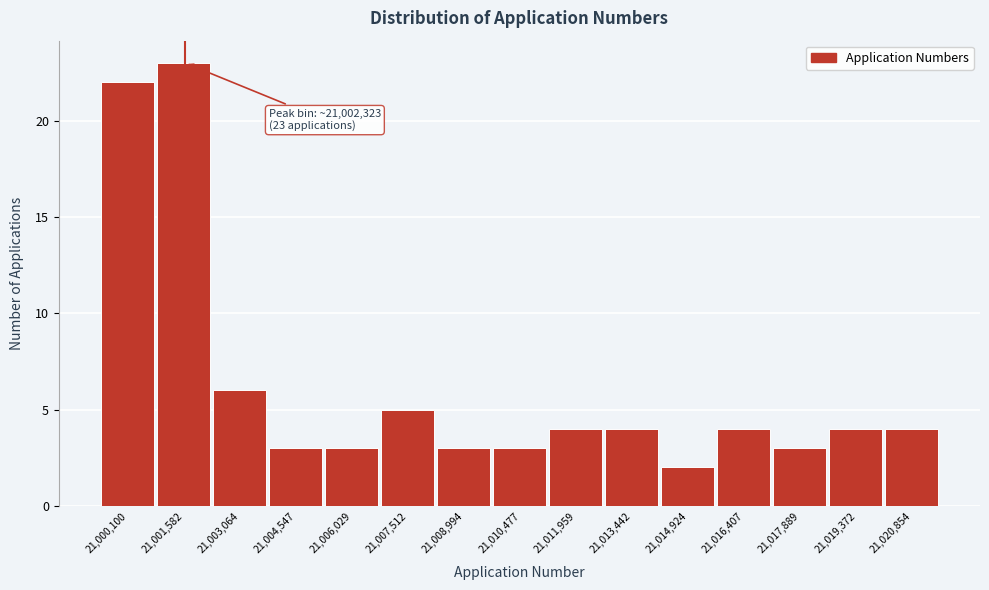

Reading right to left, list all the values displayed in this chart.

21,020,854=4	21,019,372=4	21,017,889=3	21,016,407=4	21,014,924=2	21,013,442=4	21,011,959=4	21,010,477=3	21,008,994=3	21,007,512=5	21,006,029=3	21,004,547=3	21,003,064=6	21,001,582=23	21,000,100=22